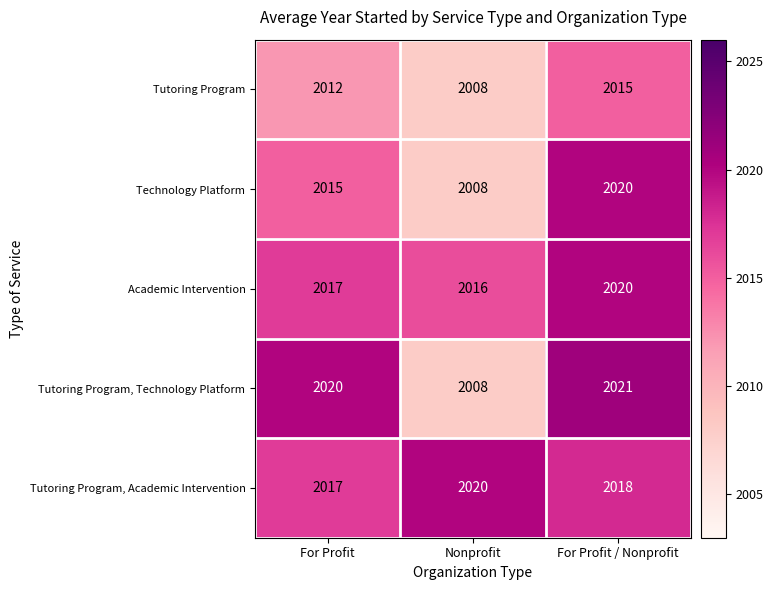

Count the number of categories in the chart.

3